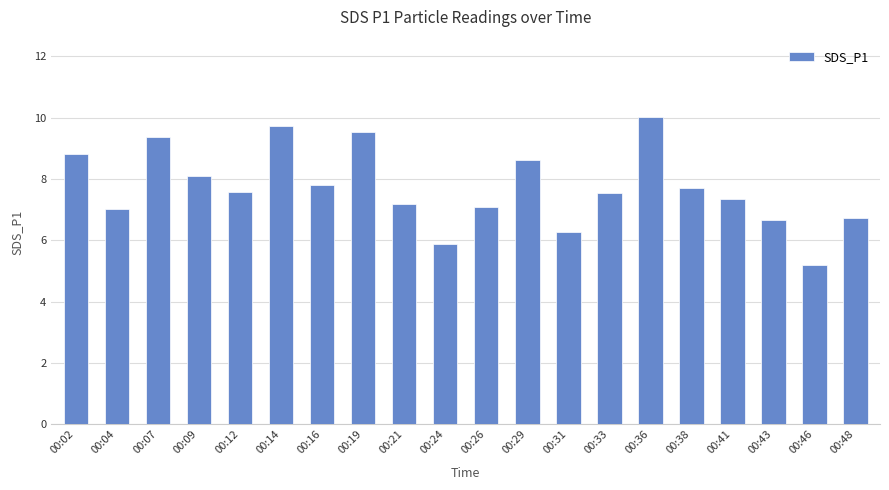

The value at 00:09 is 13.8. True or false?

False